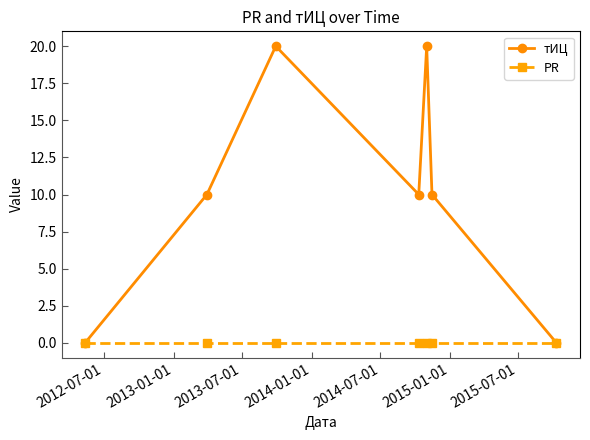

Rank the series by their average value, from lowest to highest.

PR, тИЦ